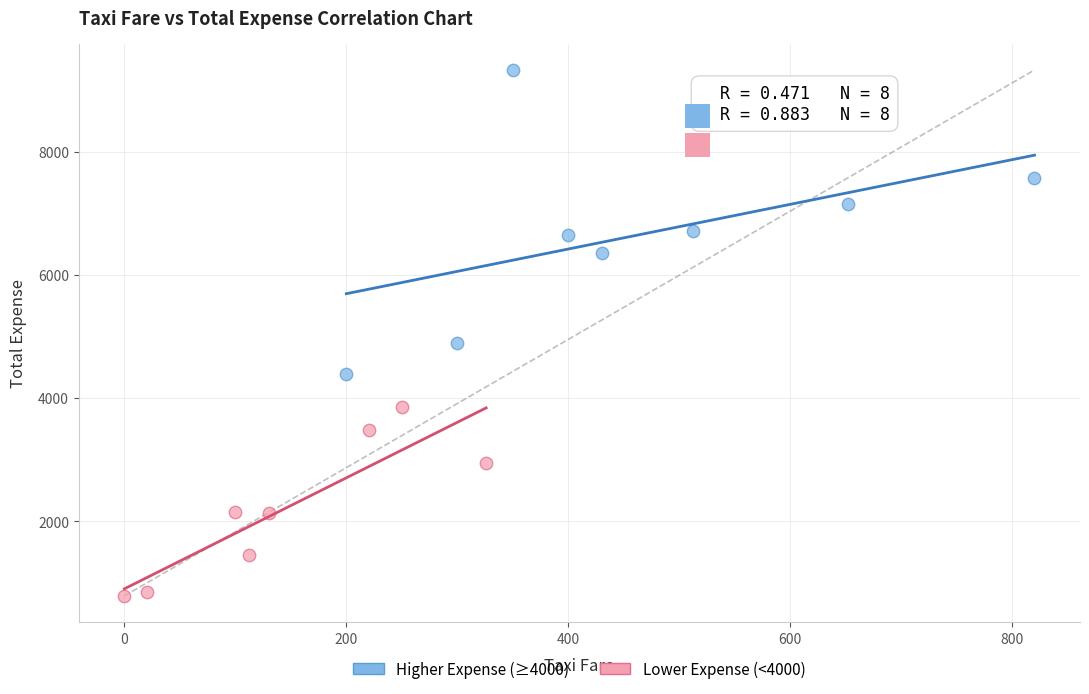

What are all the series names shown in the legend?

Higher Expense (≥4000), Lower Expense (<4000)